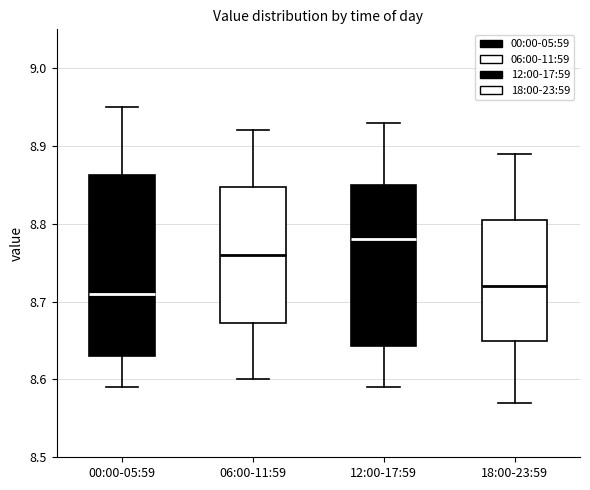

Where does the median line of the box for 06:00-11:59 sit on the y-axis? The values are not printed on the chart, so give them approximately, as read against the axis.

8.76